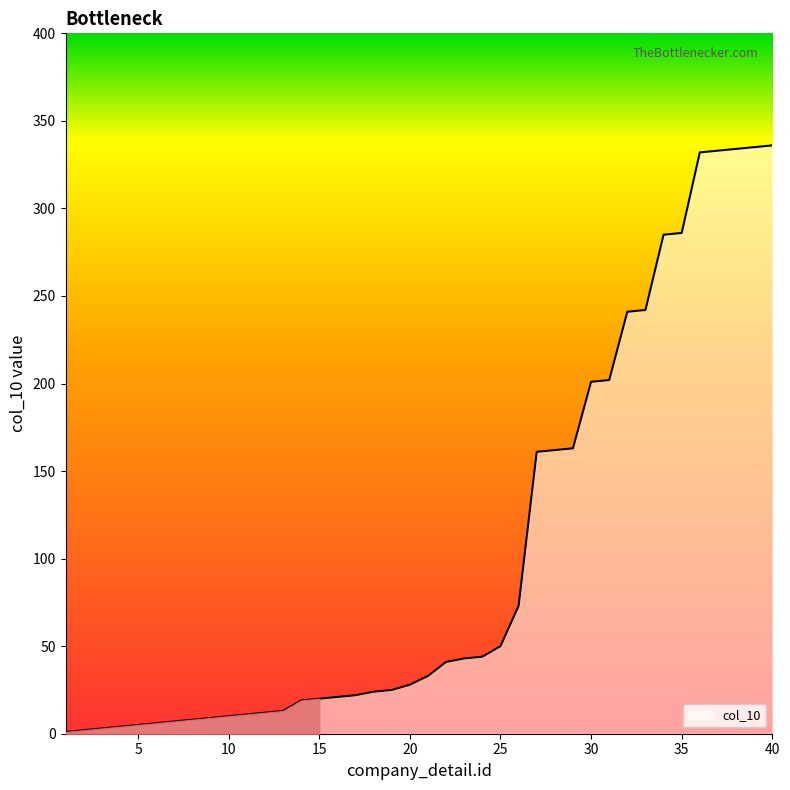

What is the difference between the maximum and minimum values?

335